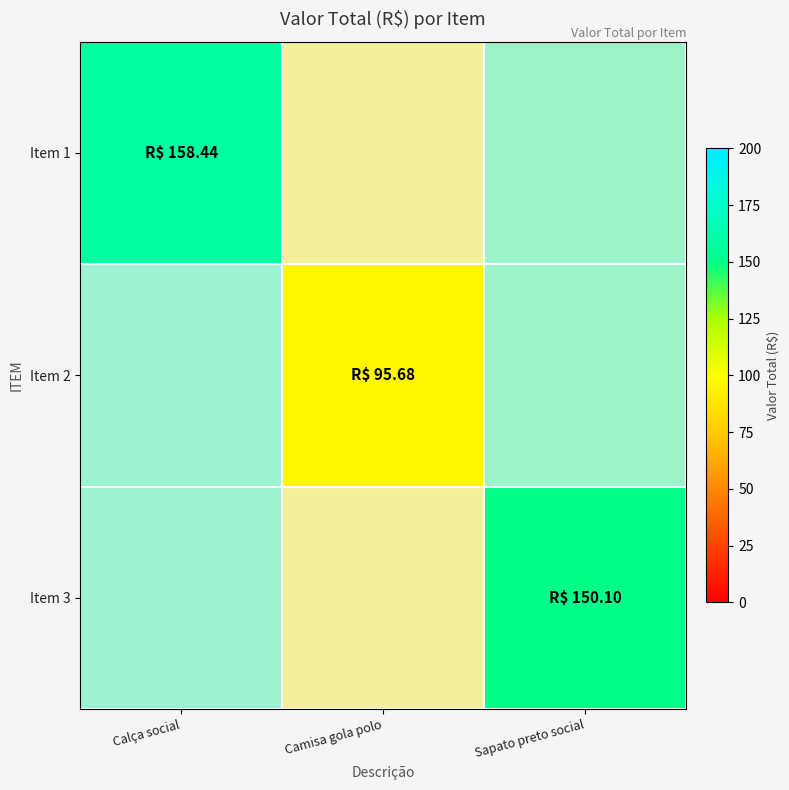

Is the value of Item 2 at Camisa gola polo greater than the value of Item 1 at Calça social?

No